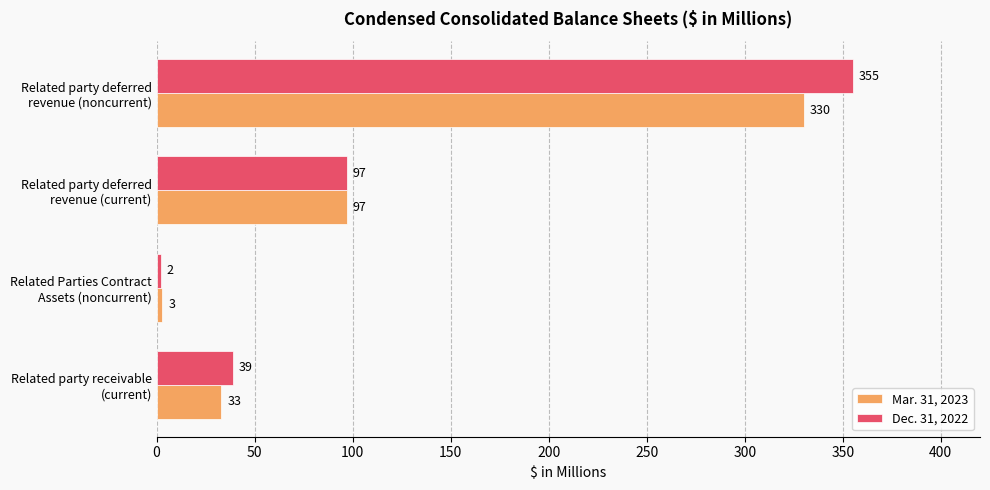

What is the difference between the second highest and second lowest values in the Dec. 31, 2022 series?

58